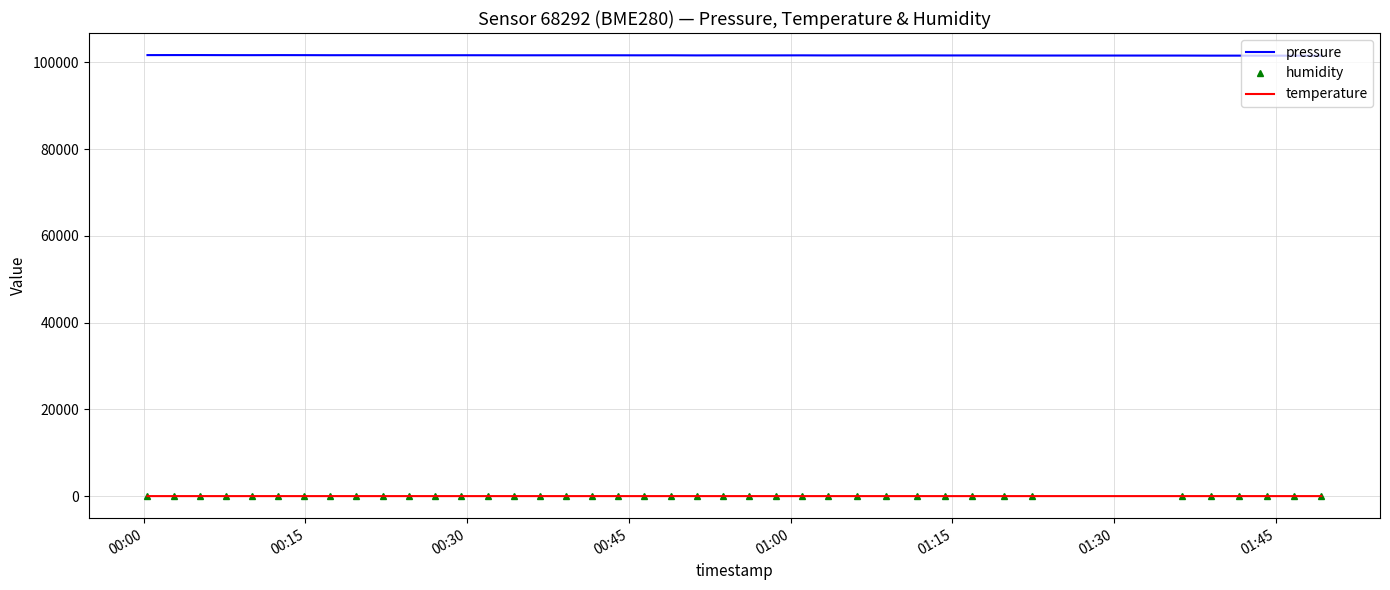

True or false: pressure and humidity cross at least once.

False